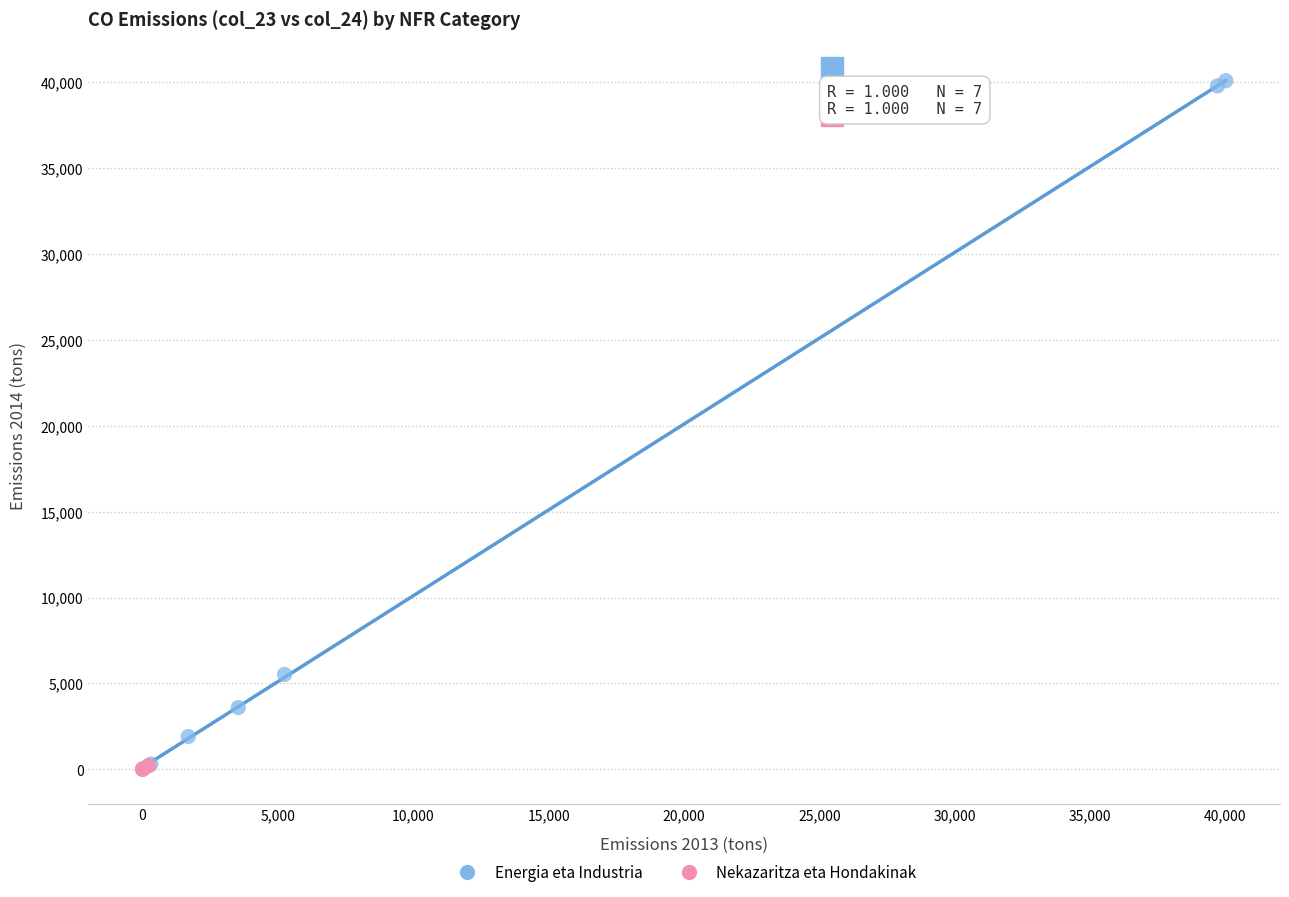

Which series has the largest Y range (max minus min)?

Energia eta Industria